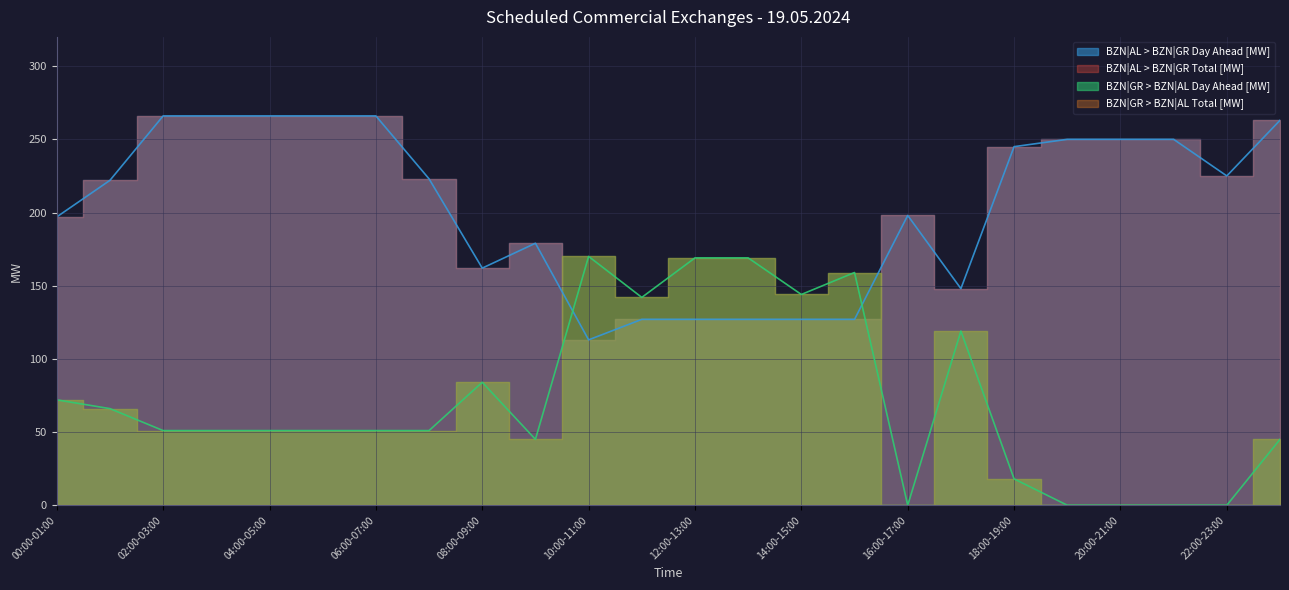

Reading left to right, extract all data points from this chart.

BZN|GR > BZN|AL Day Ahead [MW]: 72	66	51	51	51	51	51	51	84	45	170	142	169	169	144	159	0	119	18	0	0	0	0	45
BZN|AL > BZN|GR Day Ahead [MW]: 197	222	266	266	266	266	266	223	162	179	113	127	127	127	127	127	198	148	245	250	250	250	225	263